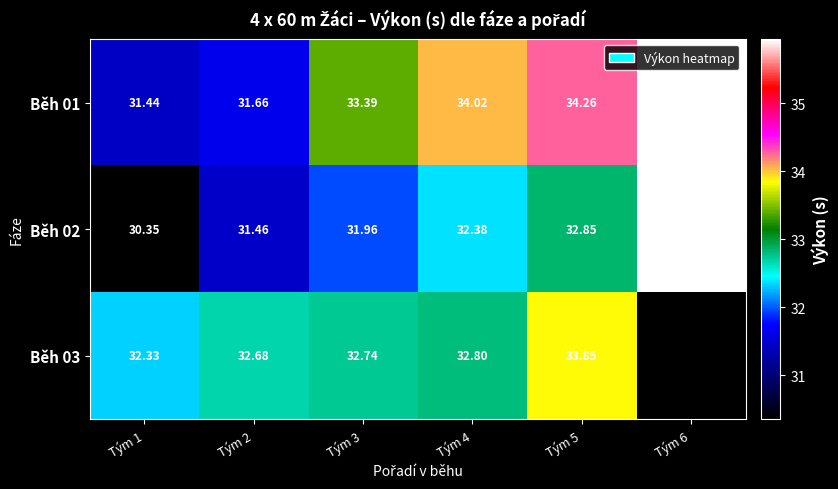

Is the value of Běh 01 at Tým 5 greater than the value of Běh 02 at Tým 2?

Yes